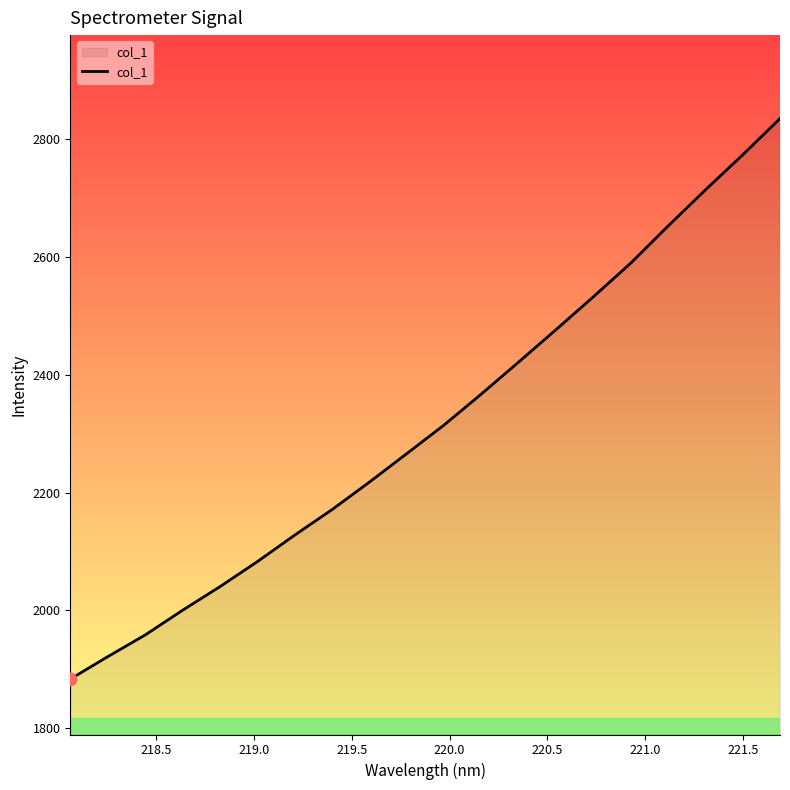

What is the difference between the maximum and minimum values?

952.5